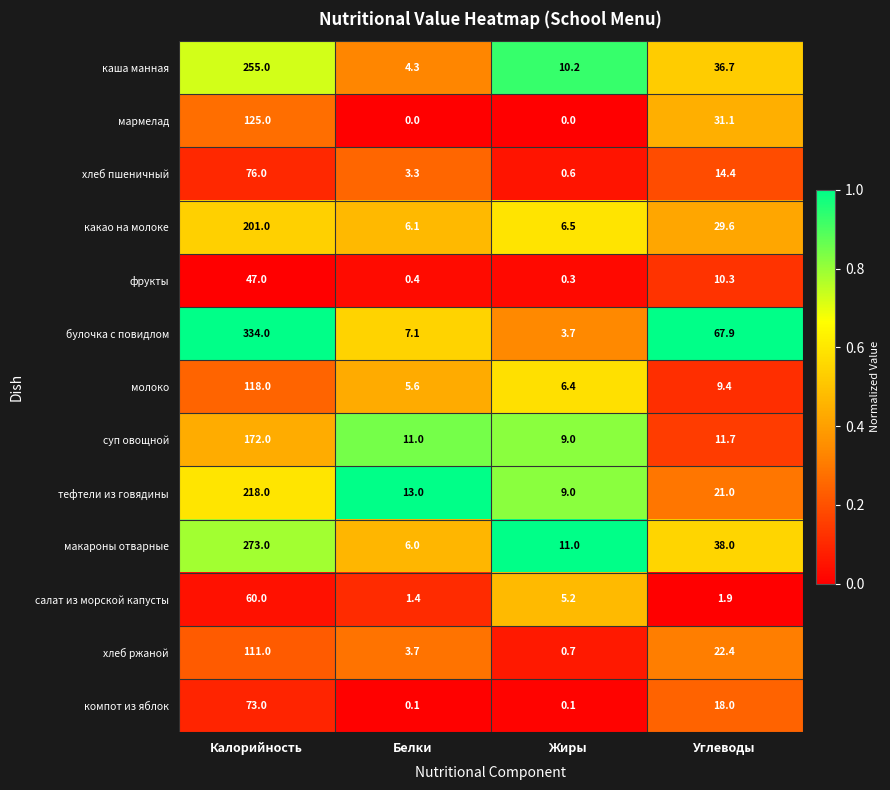

At which category is the sum across all series the highest?

Калорийность